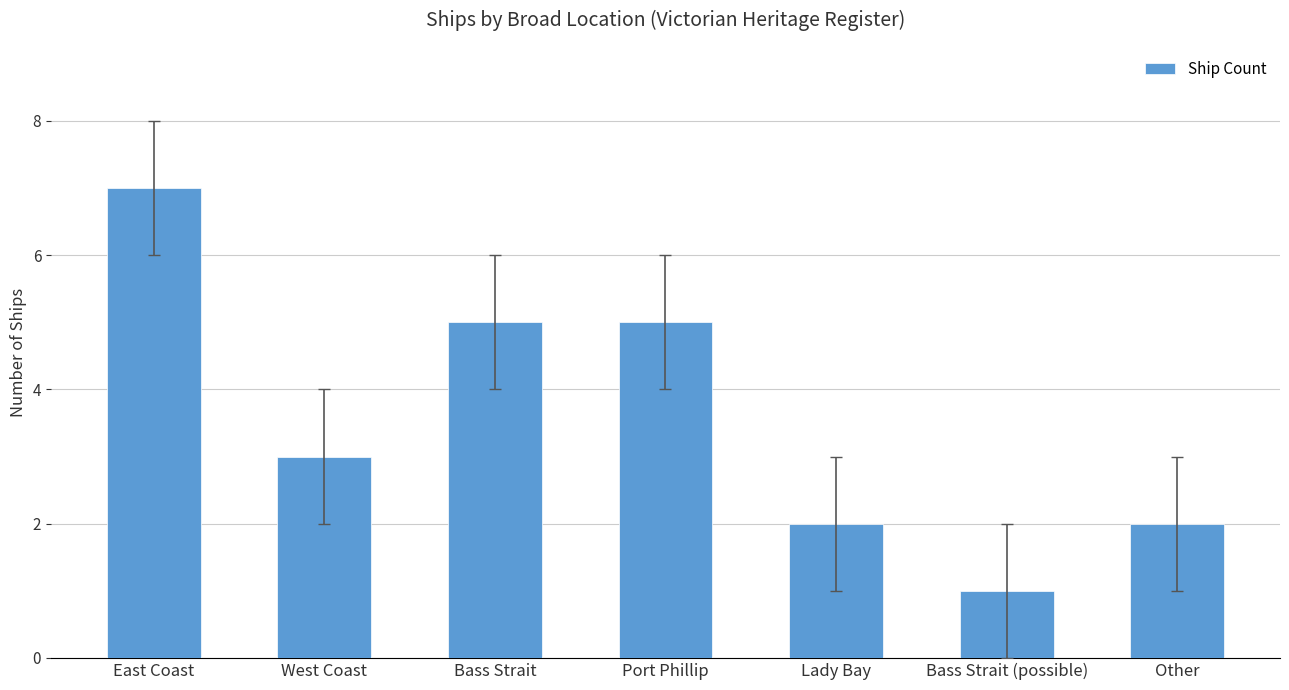

What is the approximate value at Other?

2